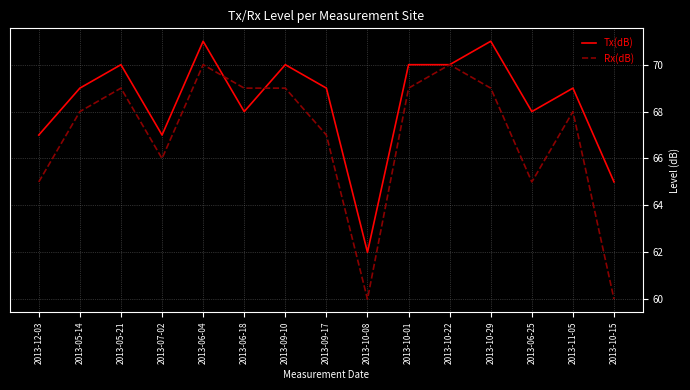

List the series in order of their peak value, highest first.

Tx(dB), Rx(dB)